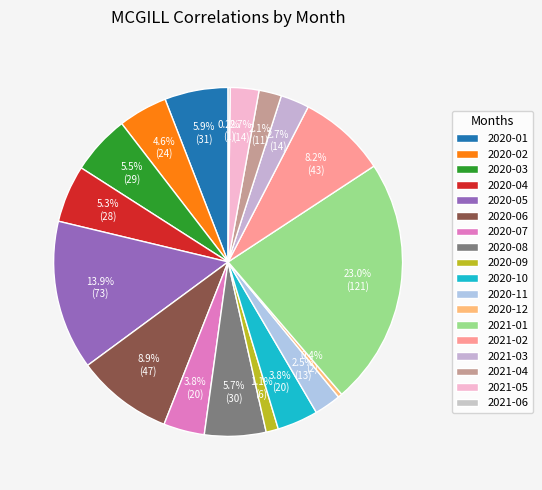

Does 2021-01 account for over 50% of the chart?

No